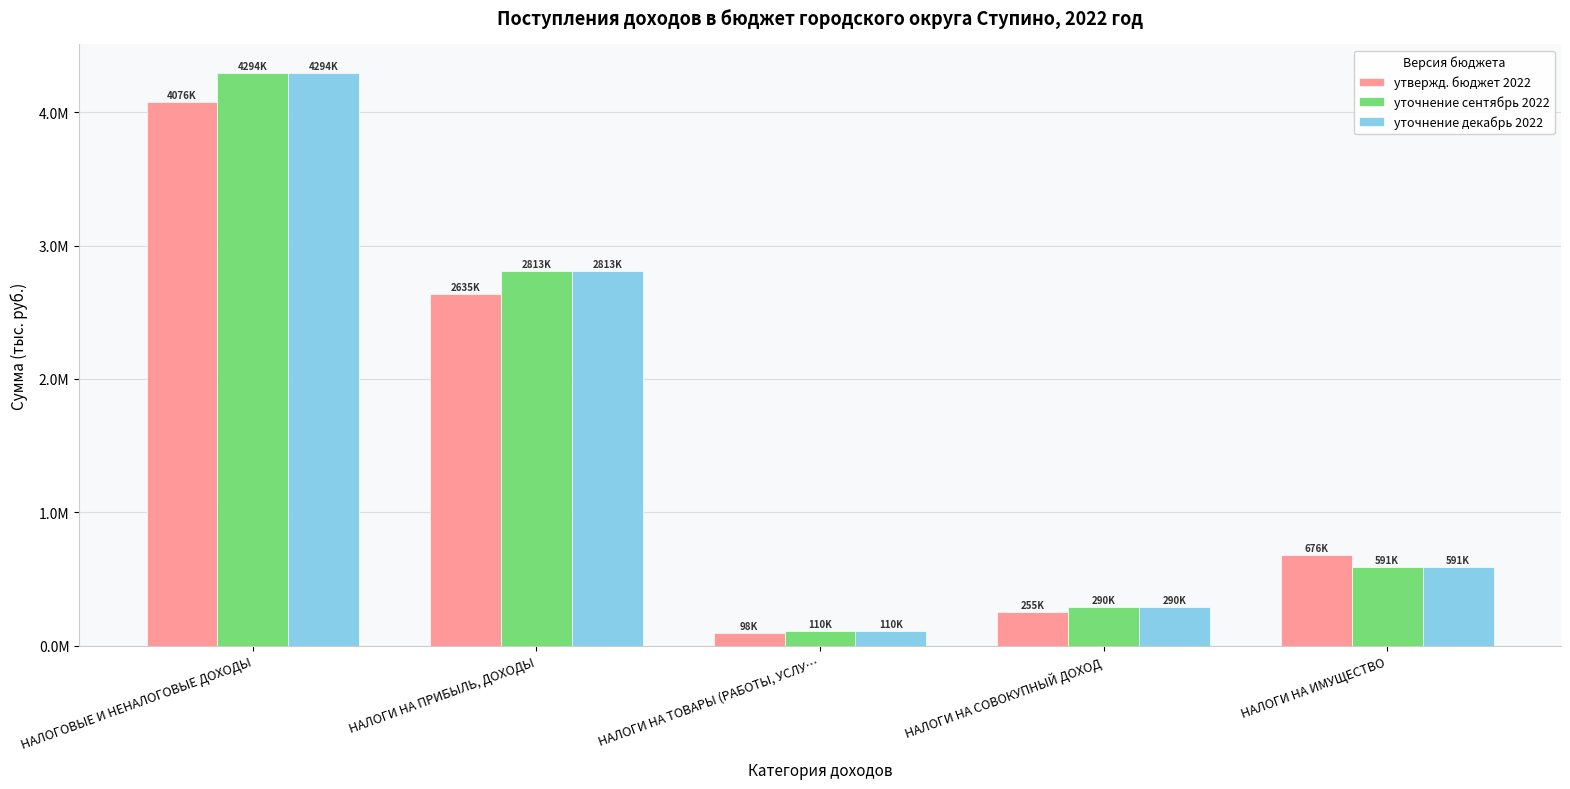

The value of утвержд. бюджет 2022 at НАЛОГИ НА ПРИБЫЛЬ, ДОХОДЫ is 2635000.0. True or false?

True